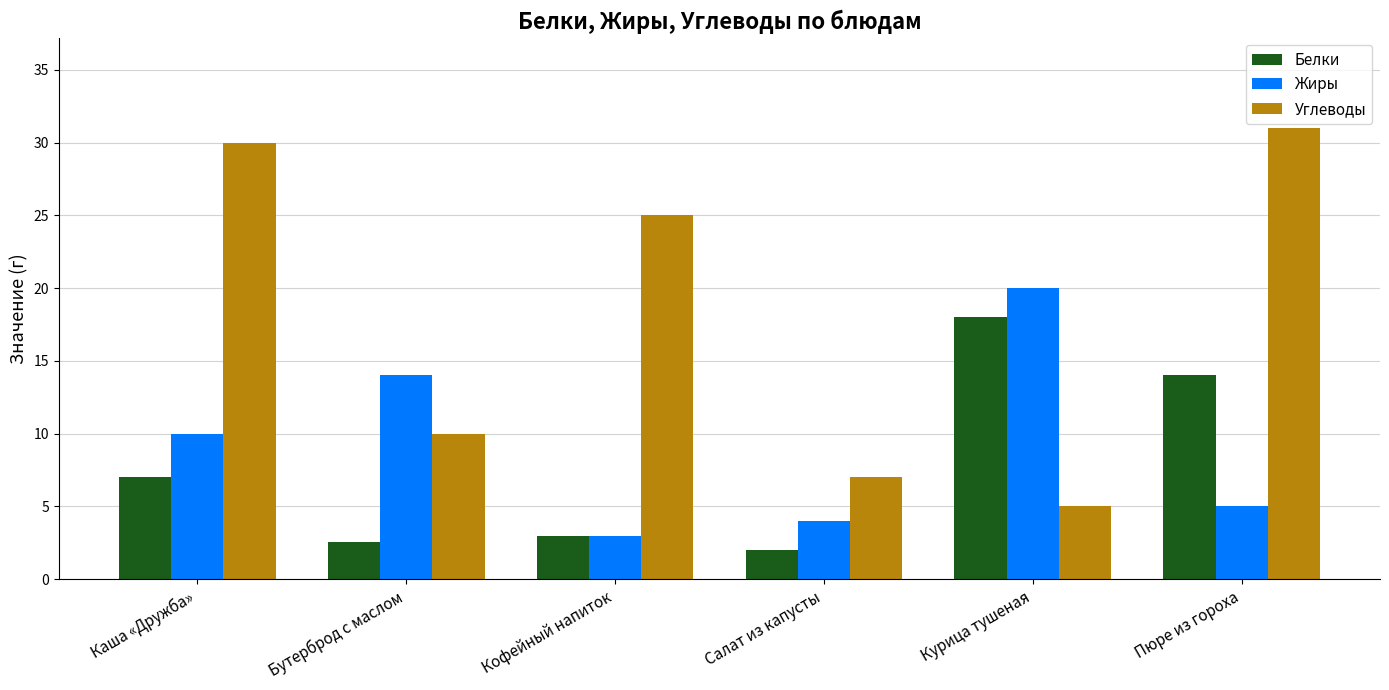

What is the value of the Белки bar at the 2nd from the left?

2.5